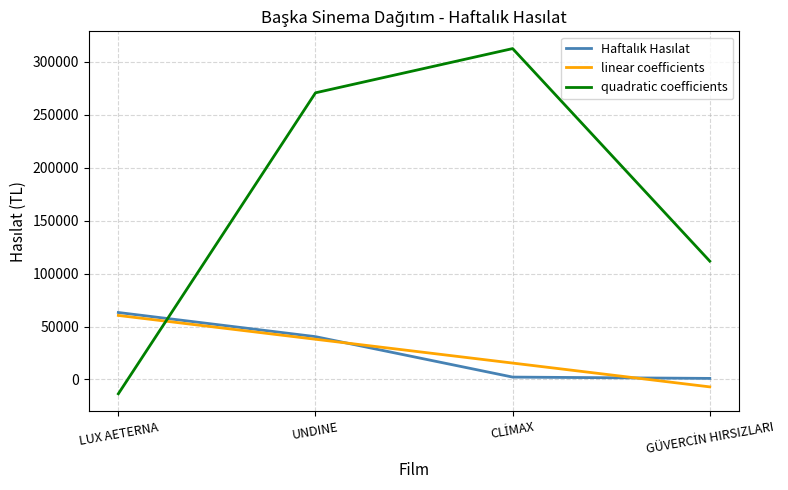

Which series has the widest spread of values?

quadratic coefficients